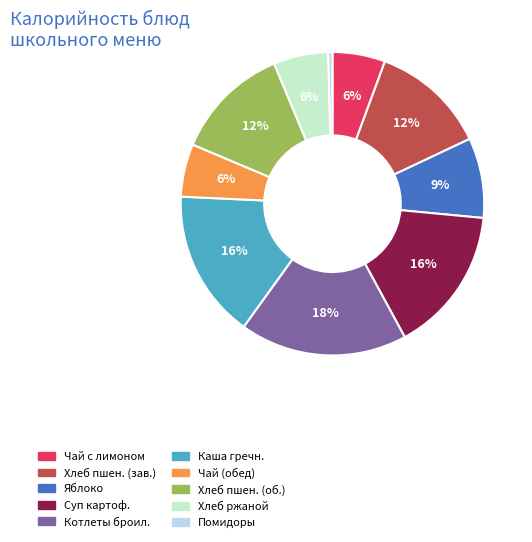

To the nearest percent, what percentage of the pie is Котлеты броил.?

18%